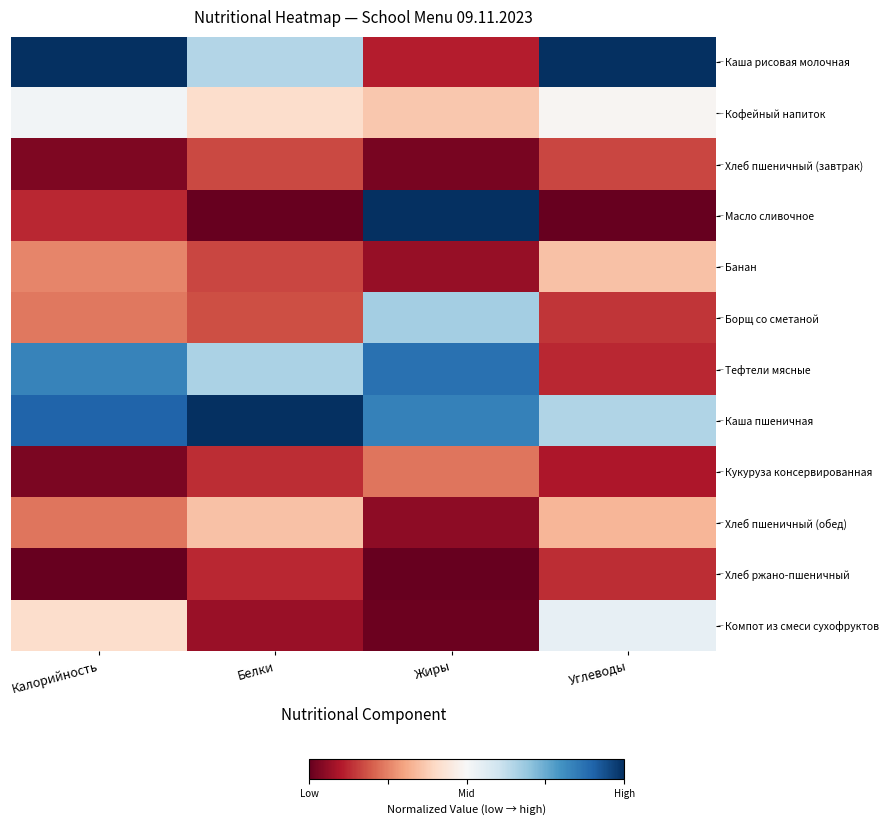

What is the spread (max minus min) of values at Калорийность?

1.0